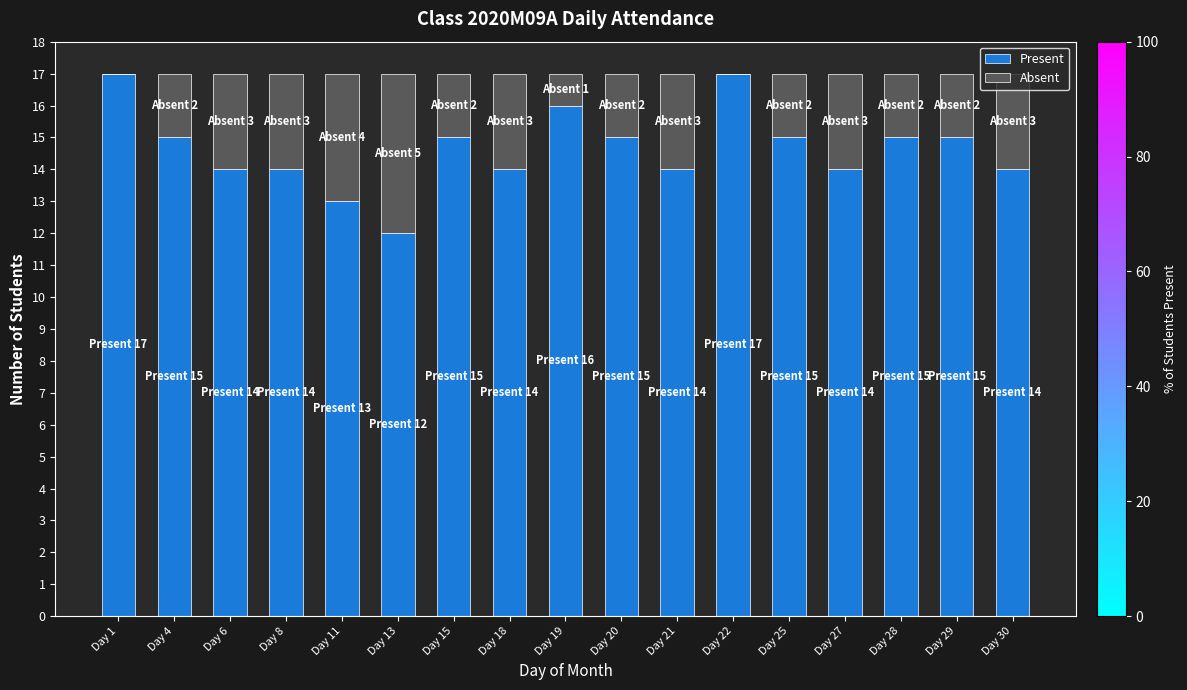

At which label does Present first exceed 15?

Day 1